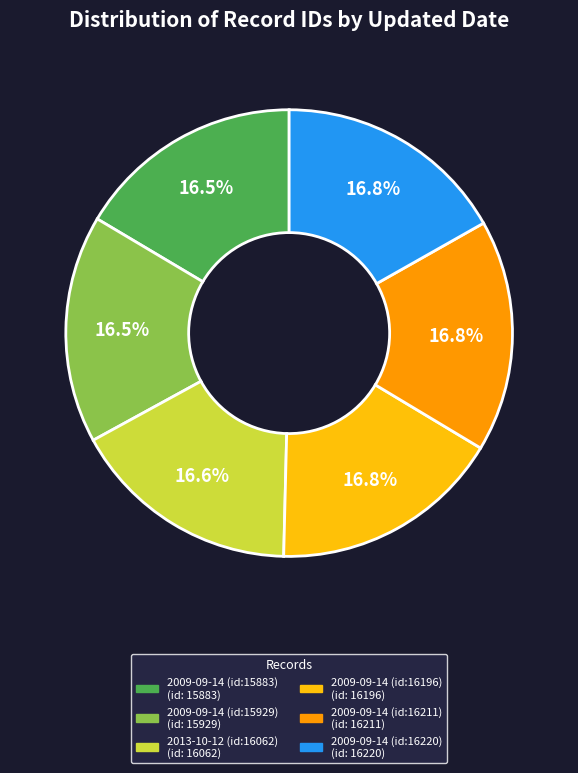

What percentage is NOT represented by 2009-09-14 (id:16196)?

83.2%